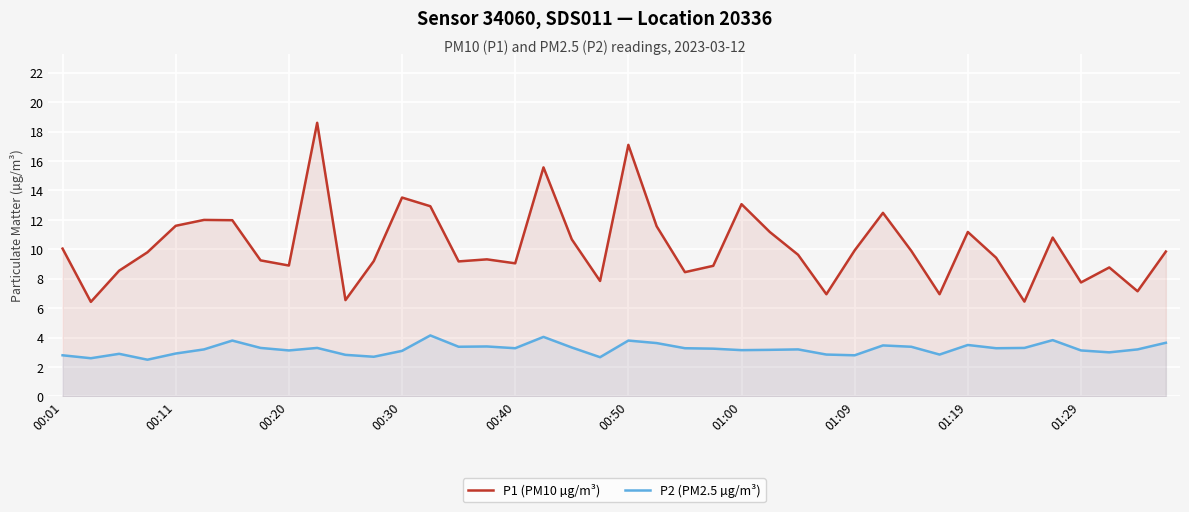

Which series has the largest total across all categories?

P1 (PM10 µg/m³)